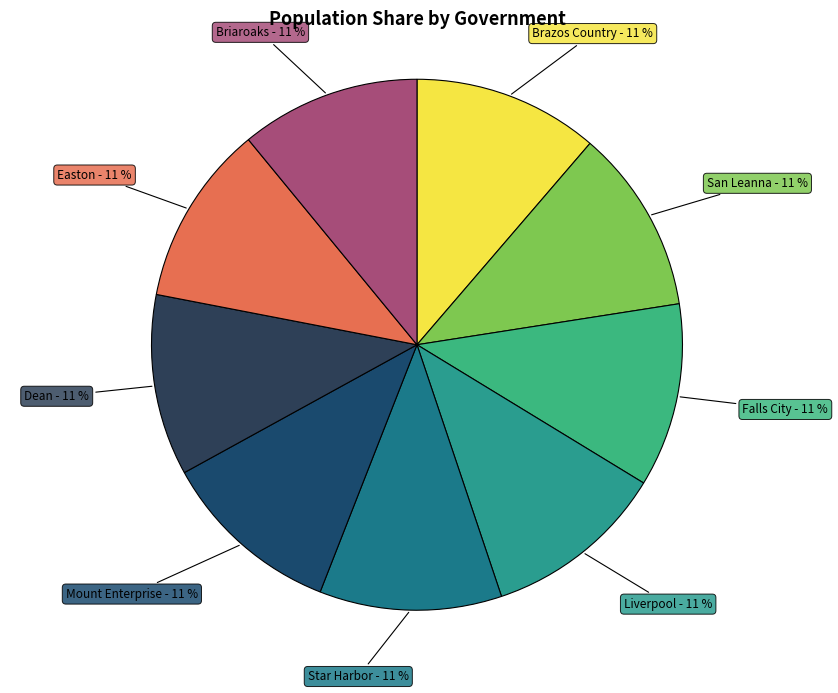

How many slices are in this pie chart?

9